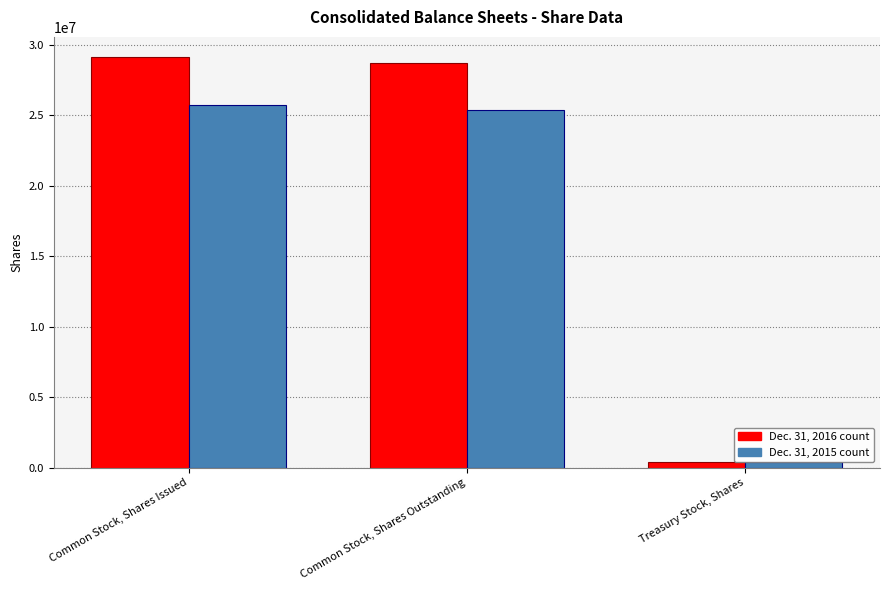

Does the chart contain any negative values?

No